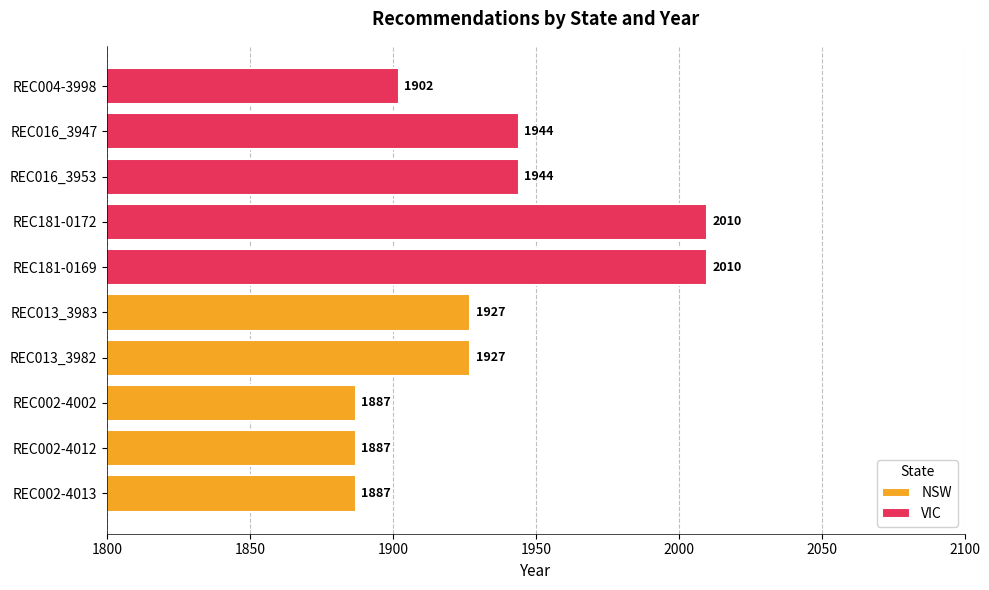

What is the sum of all VIC values?

9810